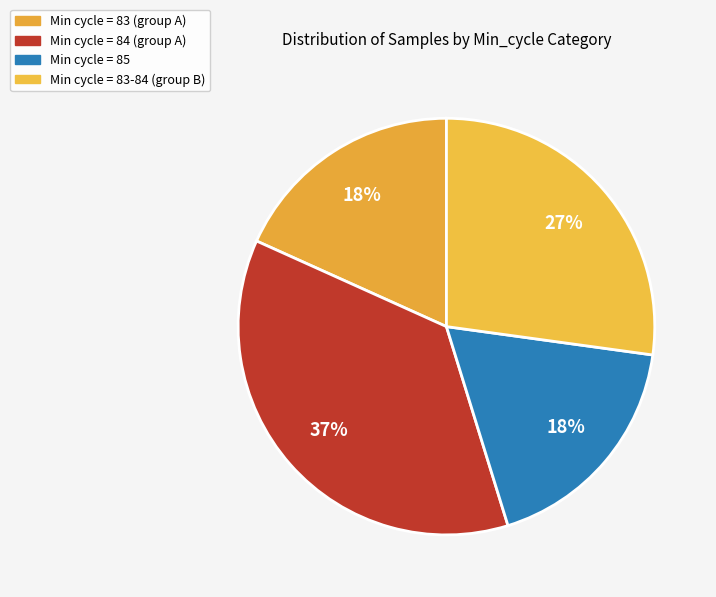

How many slices are in this pie chart?

4